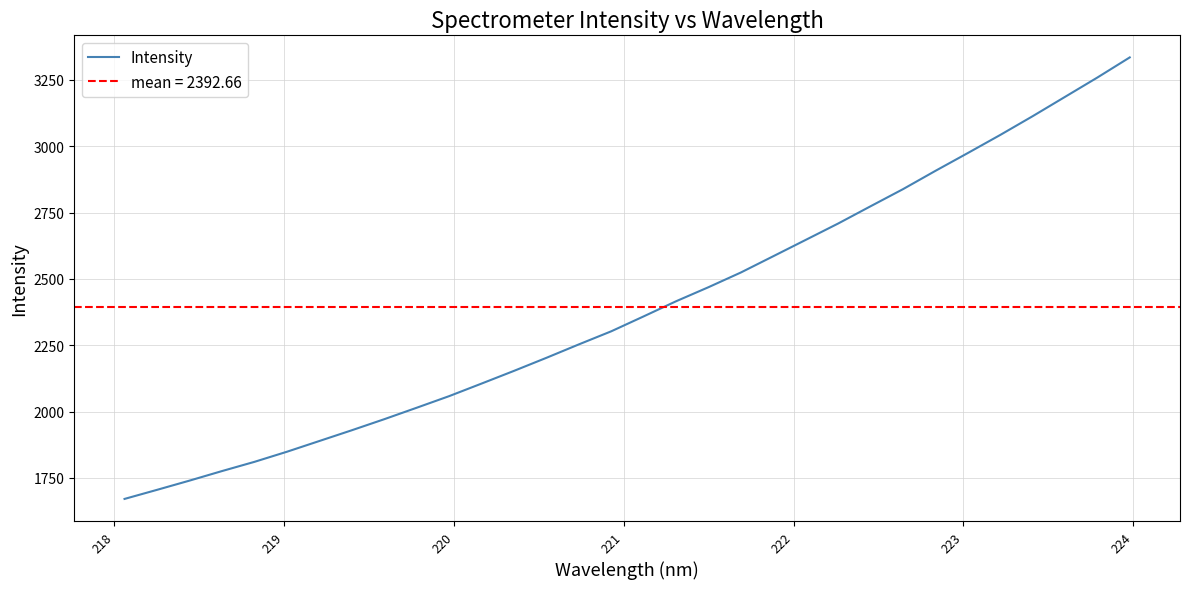

Does the chart display data point markers on the line(s)?

No